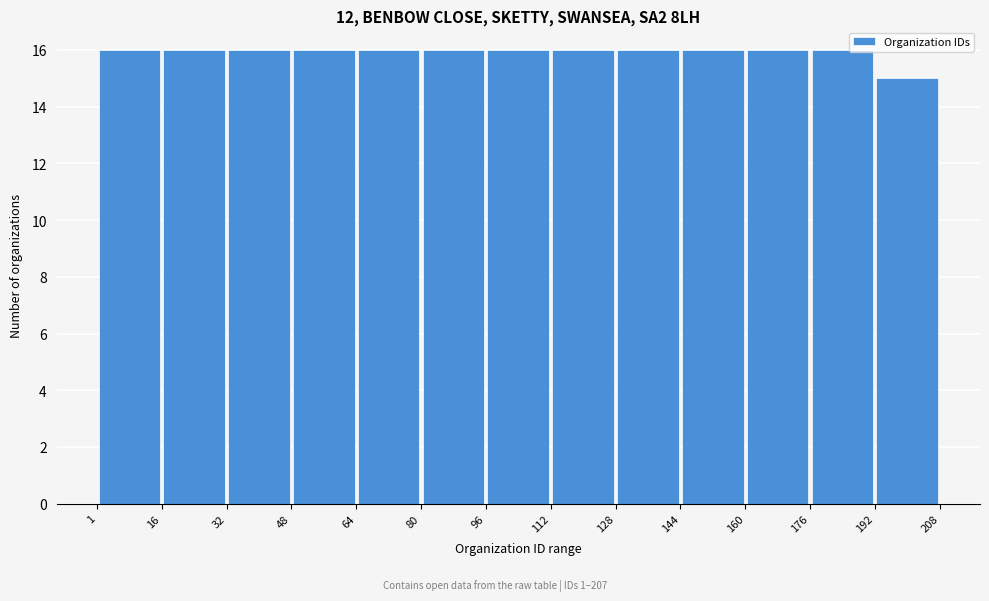

Reading left to right, transcribe this chart: for each bar, give the range it covers on the x-axis and its height. The values are not printed on the chart, so give them approximately, as read against the axis.

1 to 16: 16
16 to 32: 16
32 to 48: 16
48 to 64: 16
64 to 80: 16
80 to 96: 16
96 to 112: 16
112 to 128: 16
128 to 144: 16
144 to 160: 16
160 to 176: 16
176 to 192: 16
192 to 208: 15